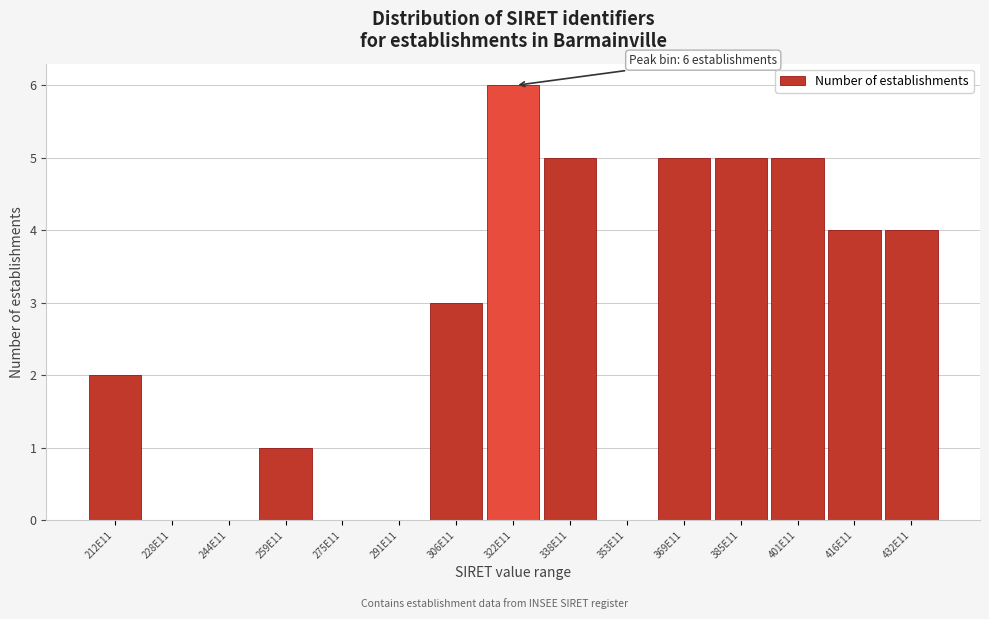

Reading left to right, what are all the values shown in this chart?

212E11=2	228E11=0	244E11=0	259E11=1	275E11=0	291E11=0	306E11=3	322E11=6	338E11=5	353E11=0	369E11=5	385E11=5	401E11=5	416E11=4	432E11=4